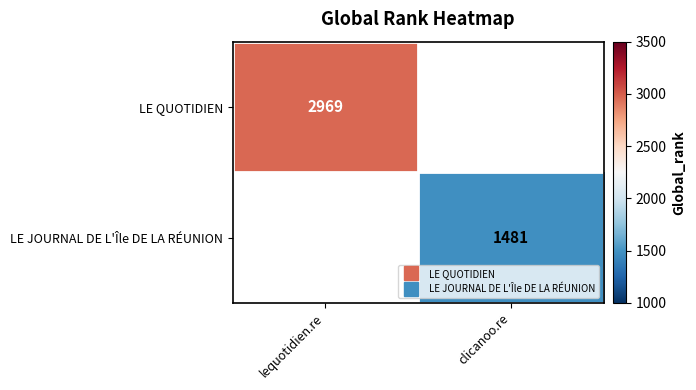

Rank the series by their maximum value, from highest to lowest.

LE QUOTIDIEN, LE JOURNAL DE L'Île DE LA RÉUNION